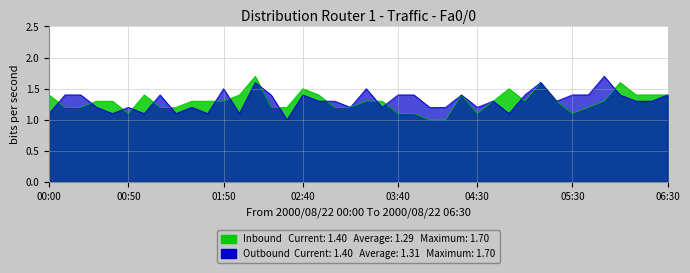

Which series has the widest spread of values?

Inbound